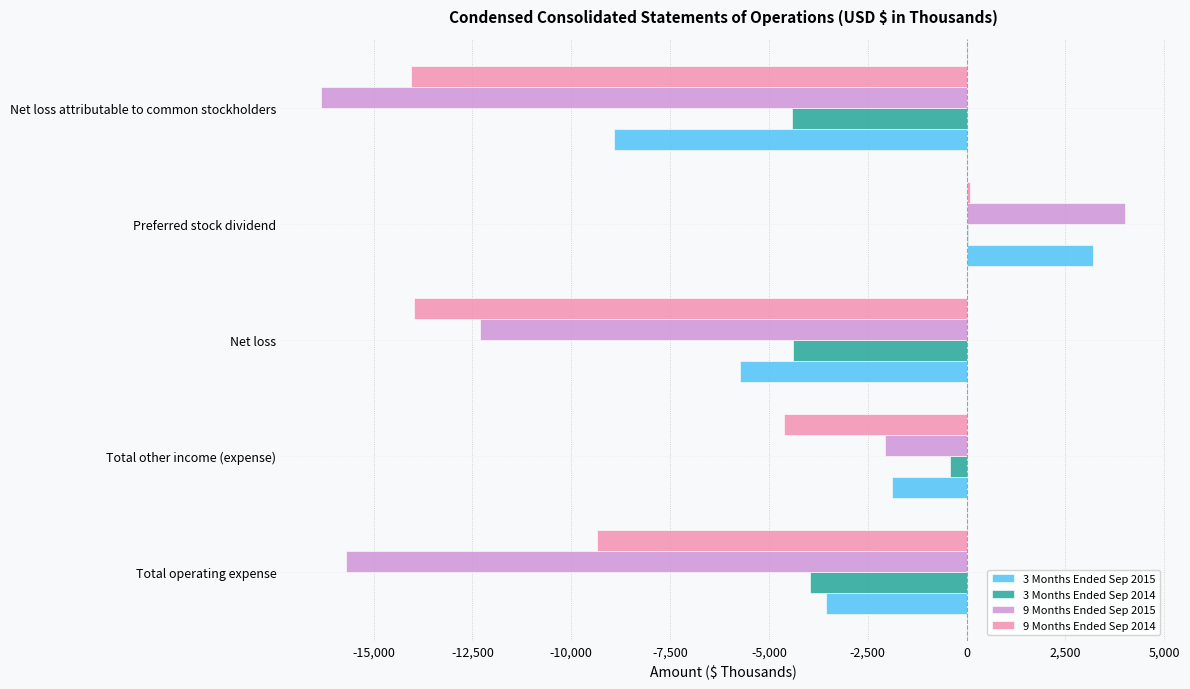

Between Net loss and Net loss attributable to common stockholders, which series saw the biggest shift?

9 Months Ended Sep 2015